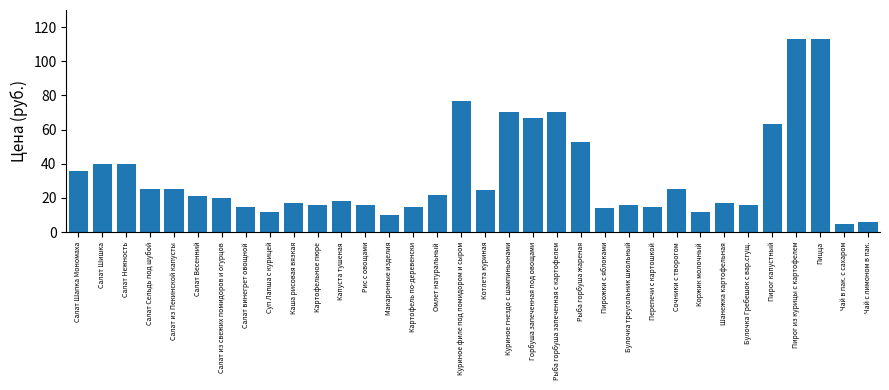

What is the label of the 26th bar from the left?

Сочники с творогом